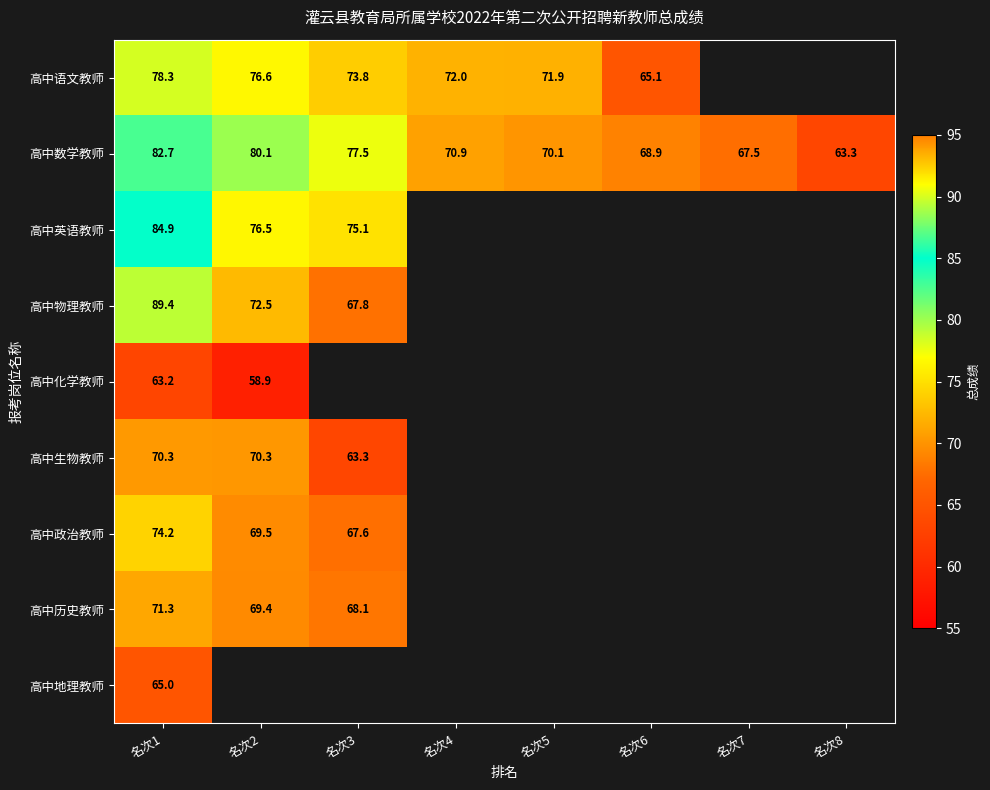

At which category is the sum across all series the highest?

名次1